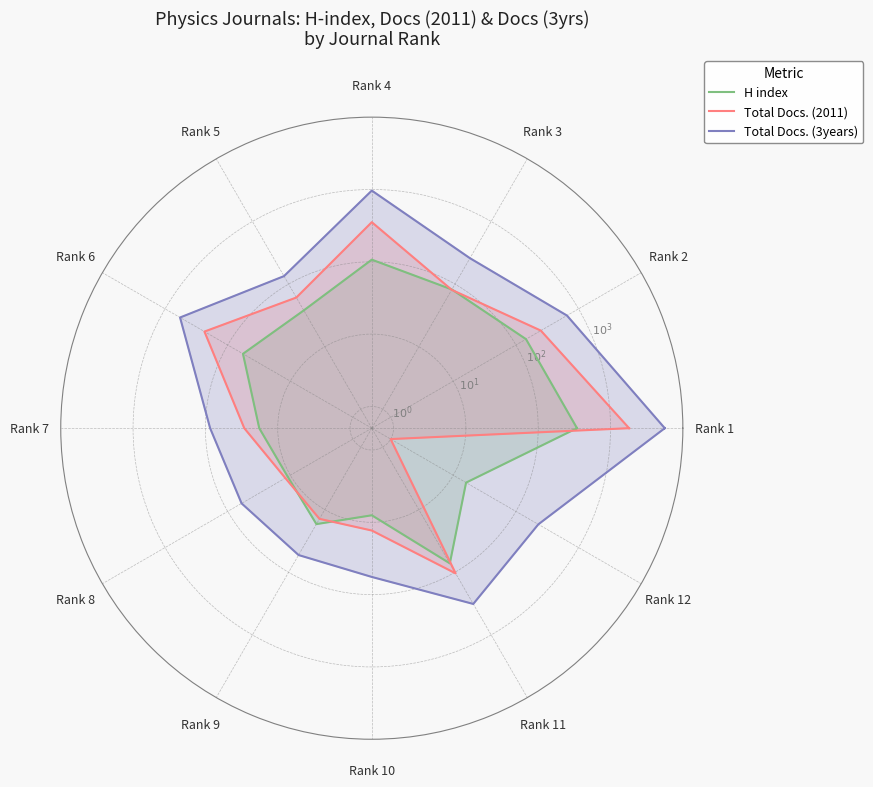

What is the sum of the H index values at Rank 3 and Rank 10?

90